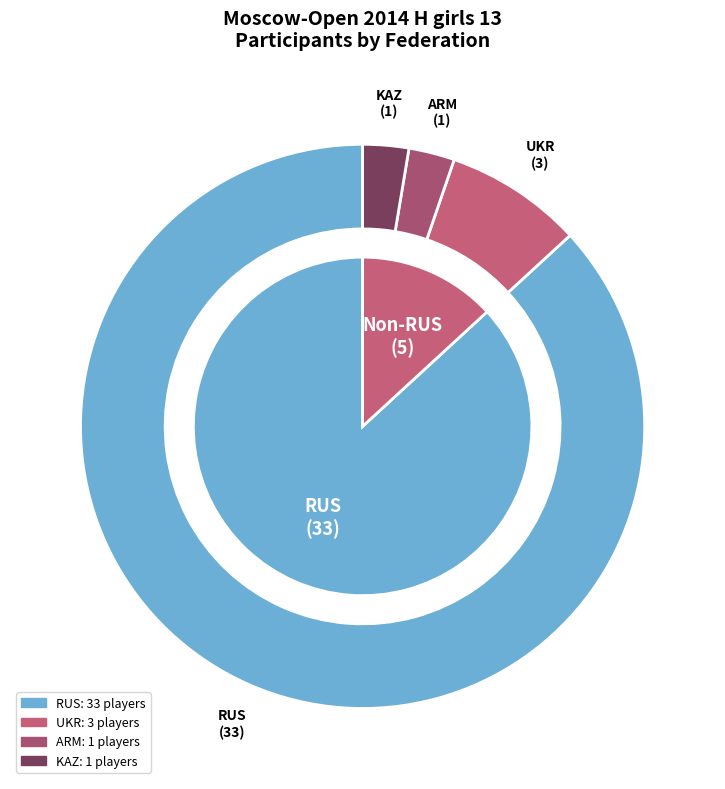

Rank the categories by value from lowest to highest.

ARM, KAZ, UKR, RUS